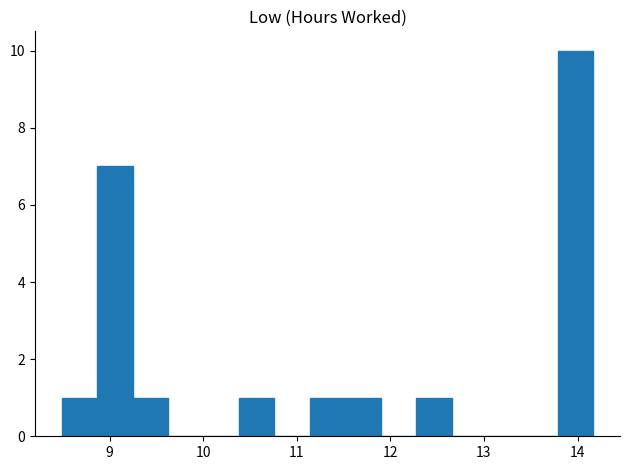

Around what value on the x-axis is the tallest bar? Give the approximate position of its centre, as read against the axis.

14.0